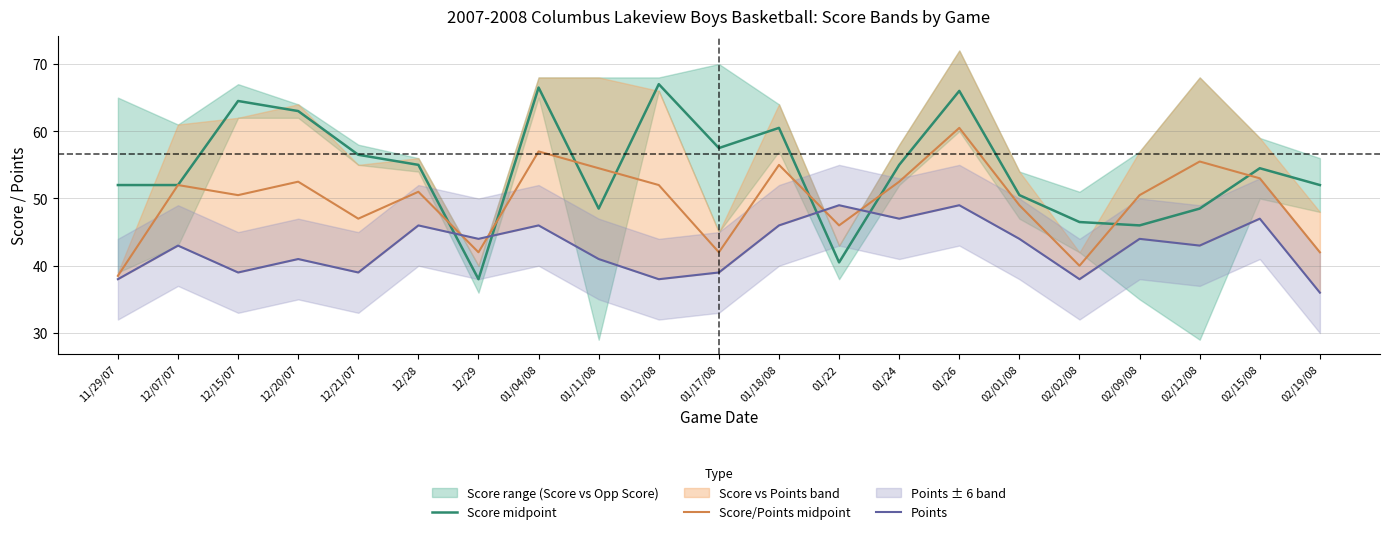

What is the total value across all series at 01/04/08?

169.5